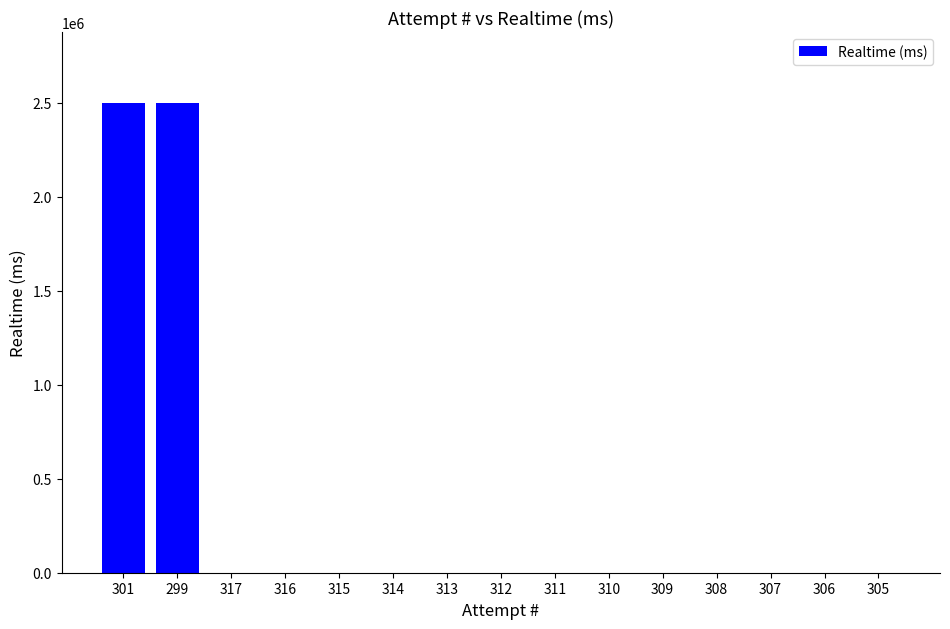

What is the ratio of the value at 299 to the value at 301?

1.0